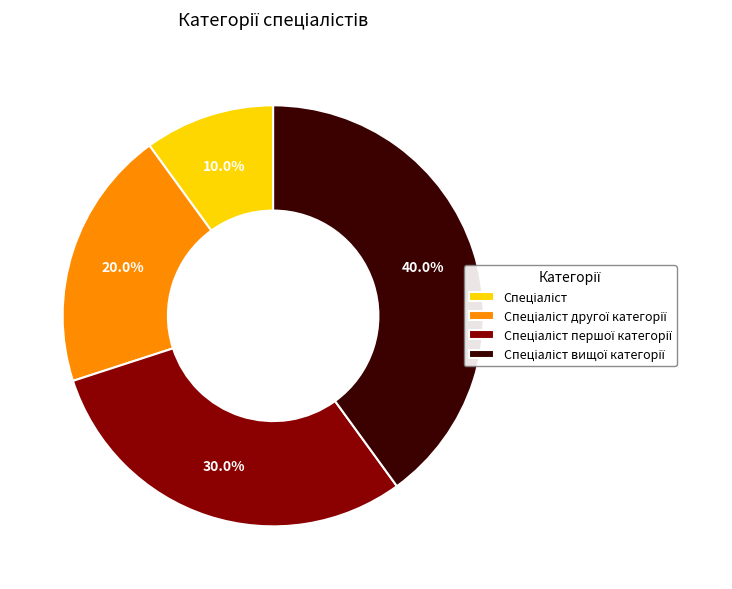

Is there any slice that represents more than half of the pie?

No